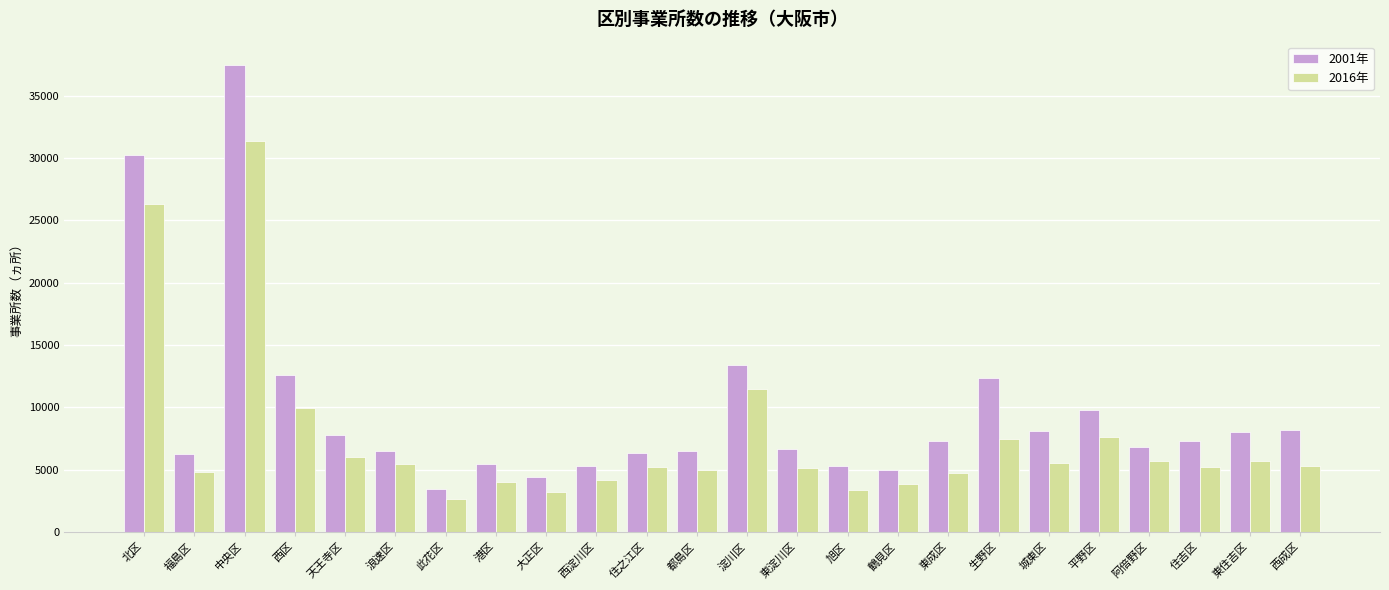

At 城東区, list the series in order from largest to smallest.

2001年, 2016年